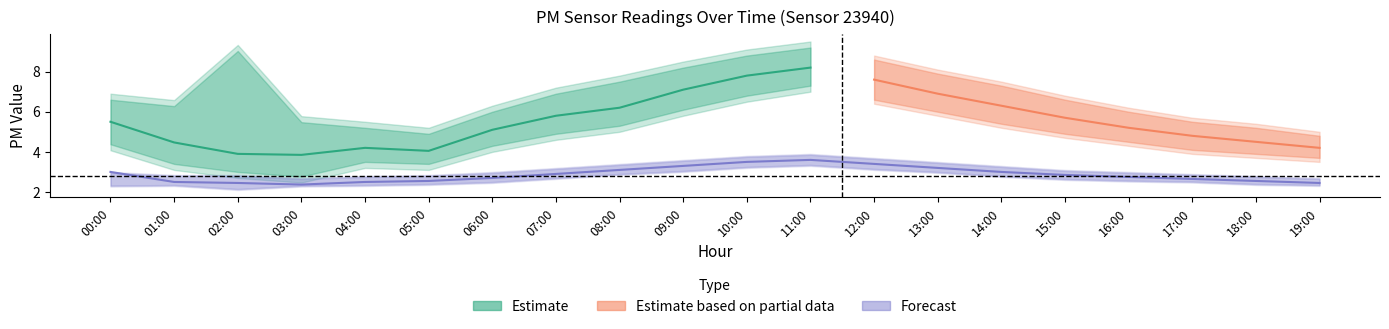

True or false: P2 and P2_upper cross at least once.

False